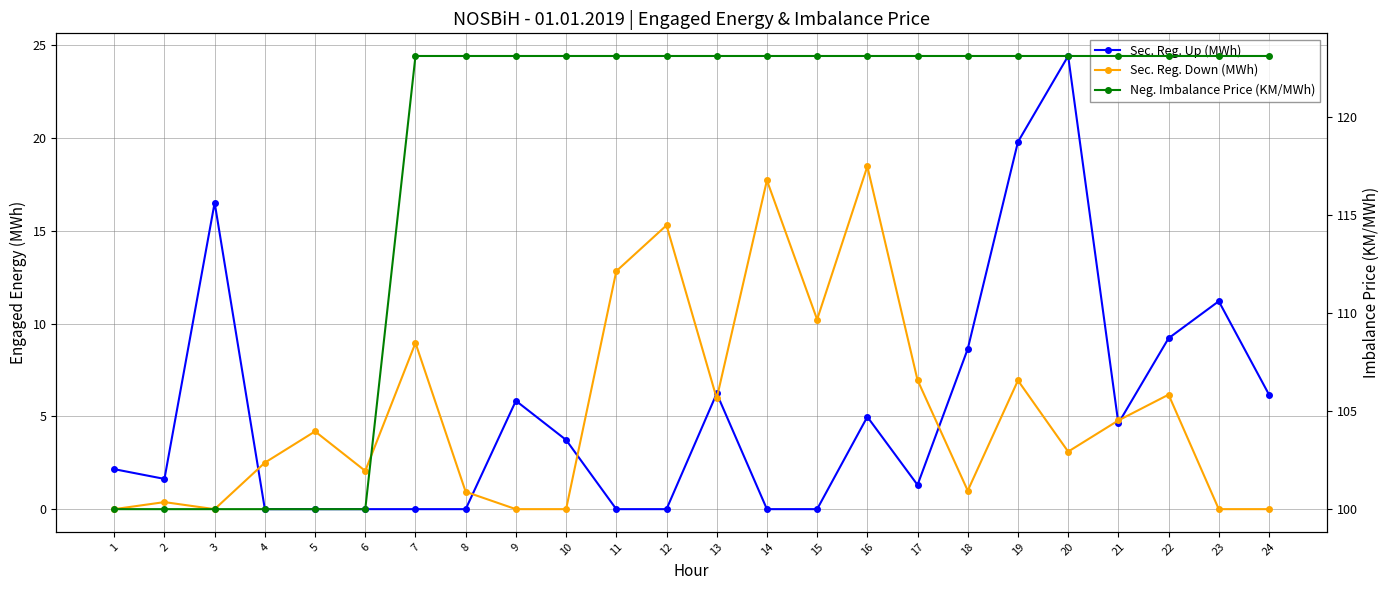

At which category does the chart reach its minimum across all series?

4